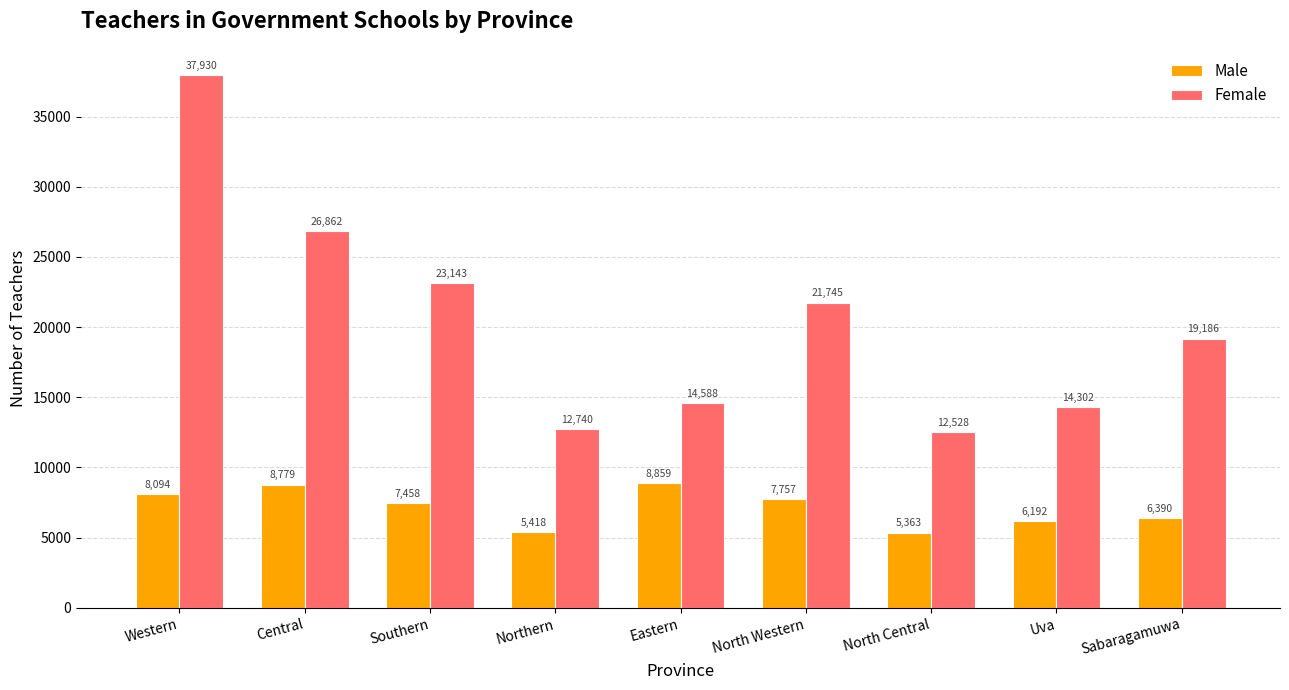

List the series in order of their overall mean, lowest first.

Male, Female